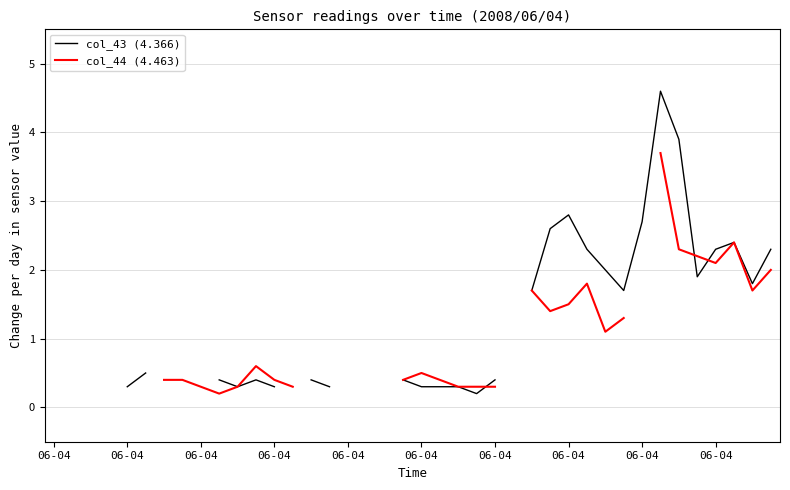

Which category has the lowest value across all series?

23